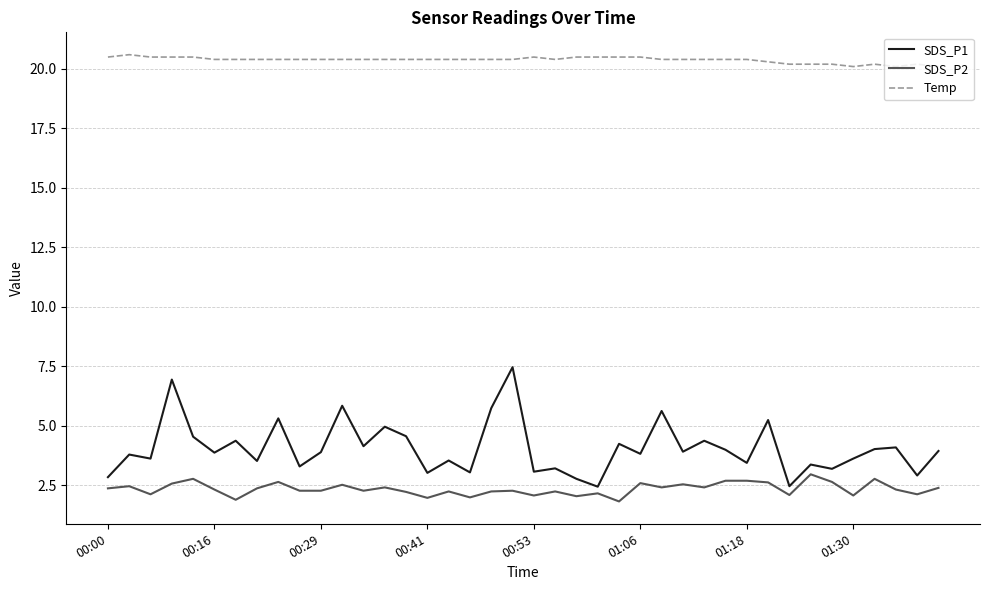

What is the difference between the maximum and minimum values in the SDS_P1 series?

5.0